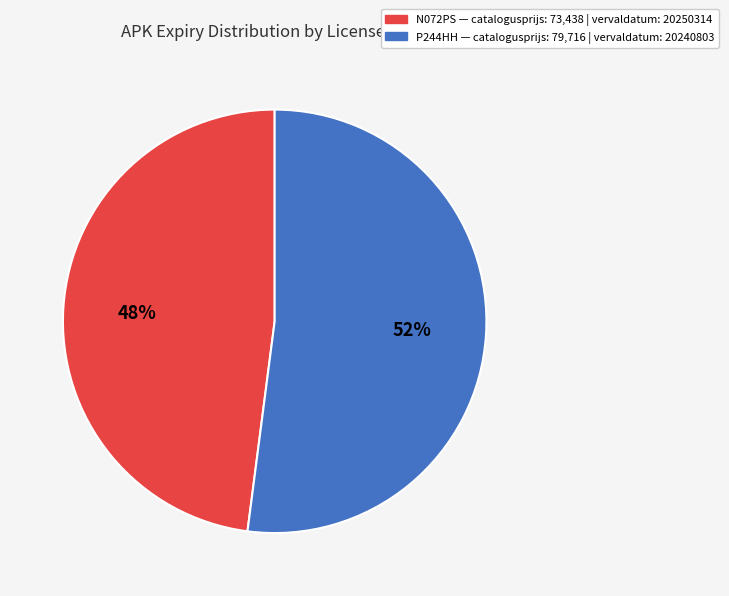

To the nearest percent, what is the difference between the largest and smallest slice percentages?

4%